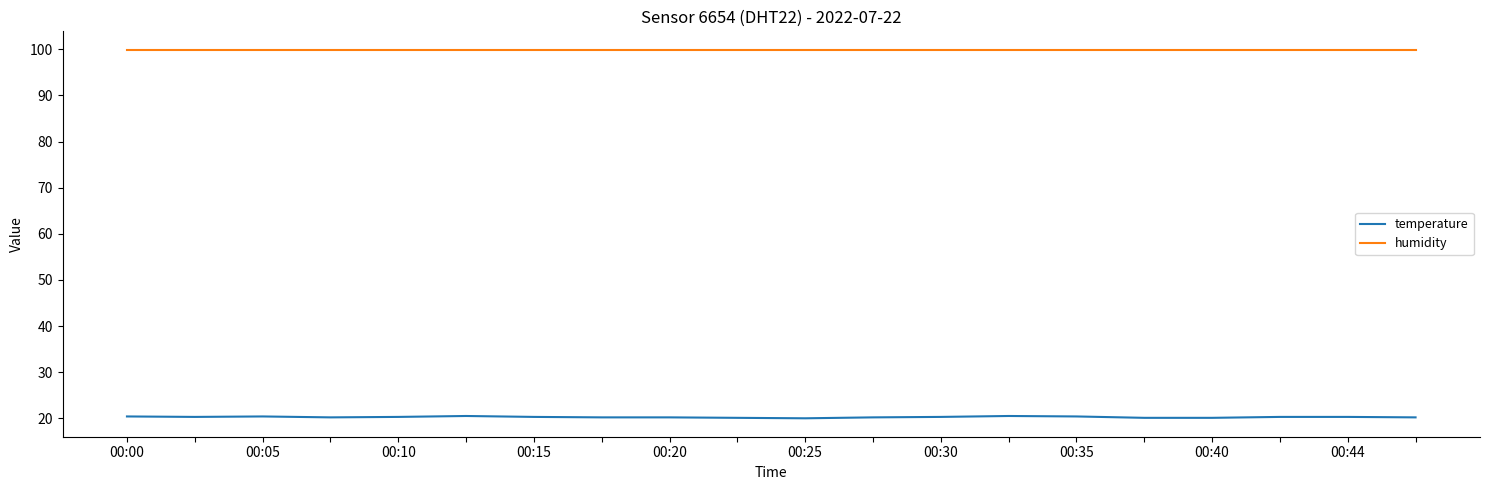

What is the maximum value shown in the chart?

99.9